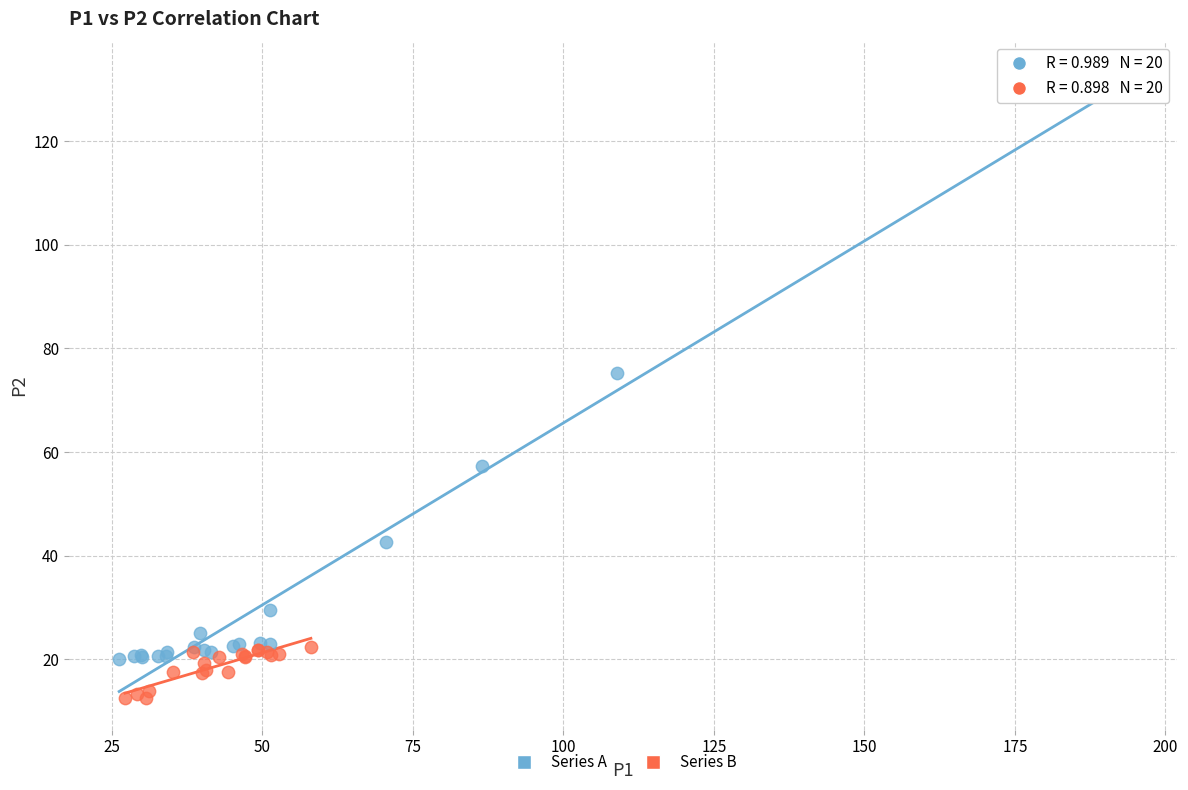

Which series has the largest Y range (max minus min)?

Series A